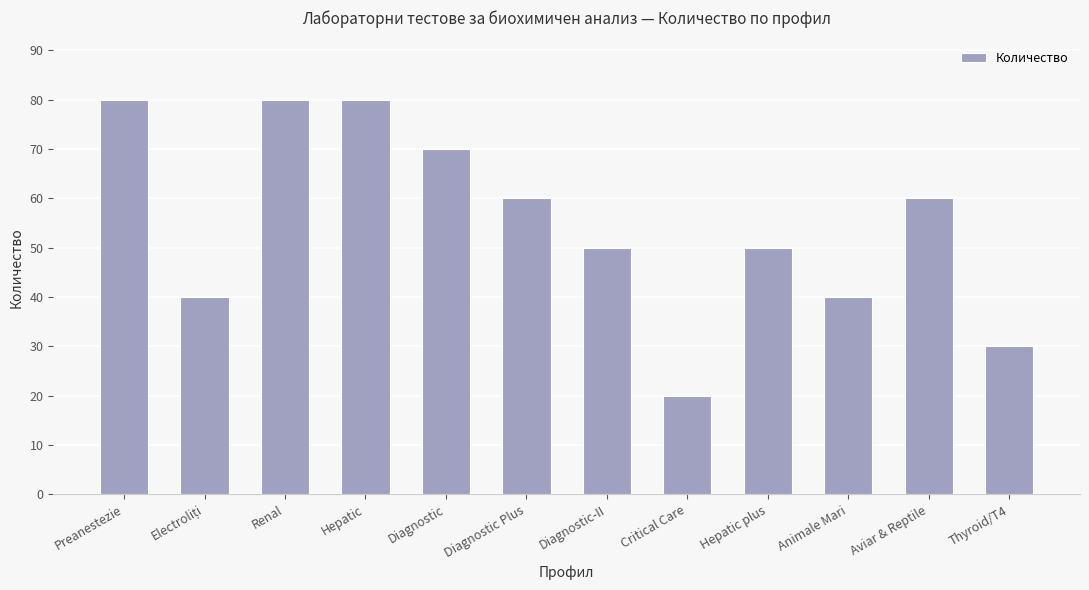

What is the smallest value displayed?

20